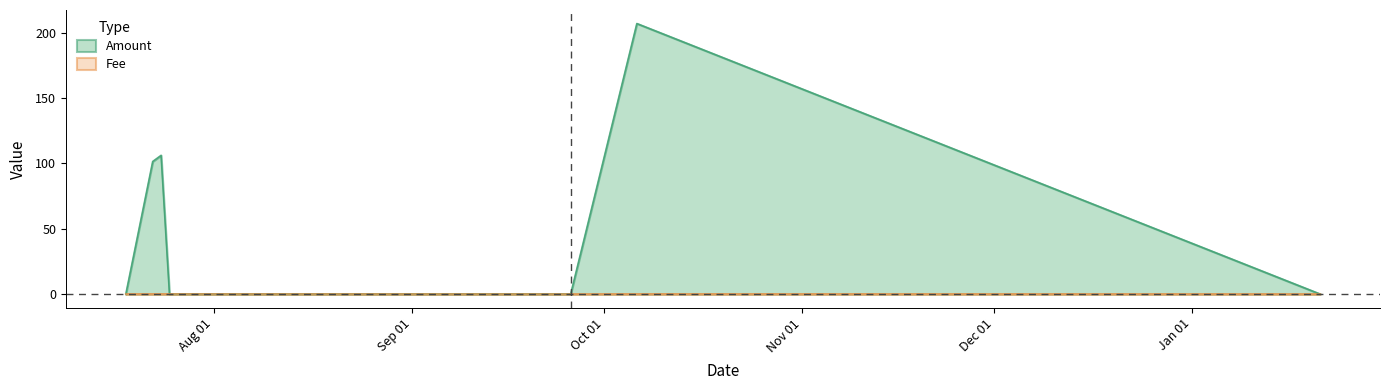

The Fee series shows 0.0 at 2019-09-23 12:05:50. True or false?

True